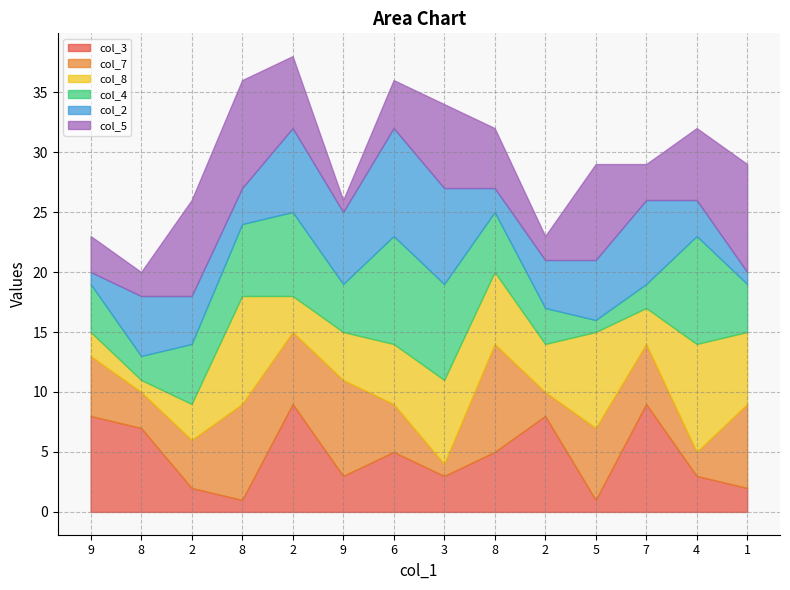

List the labels in order of col_8 value, smallest first.

8, 9, 2, 2, 7, 9, 2, 6, 8, 1, 3, 5, 8, 4